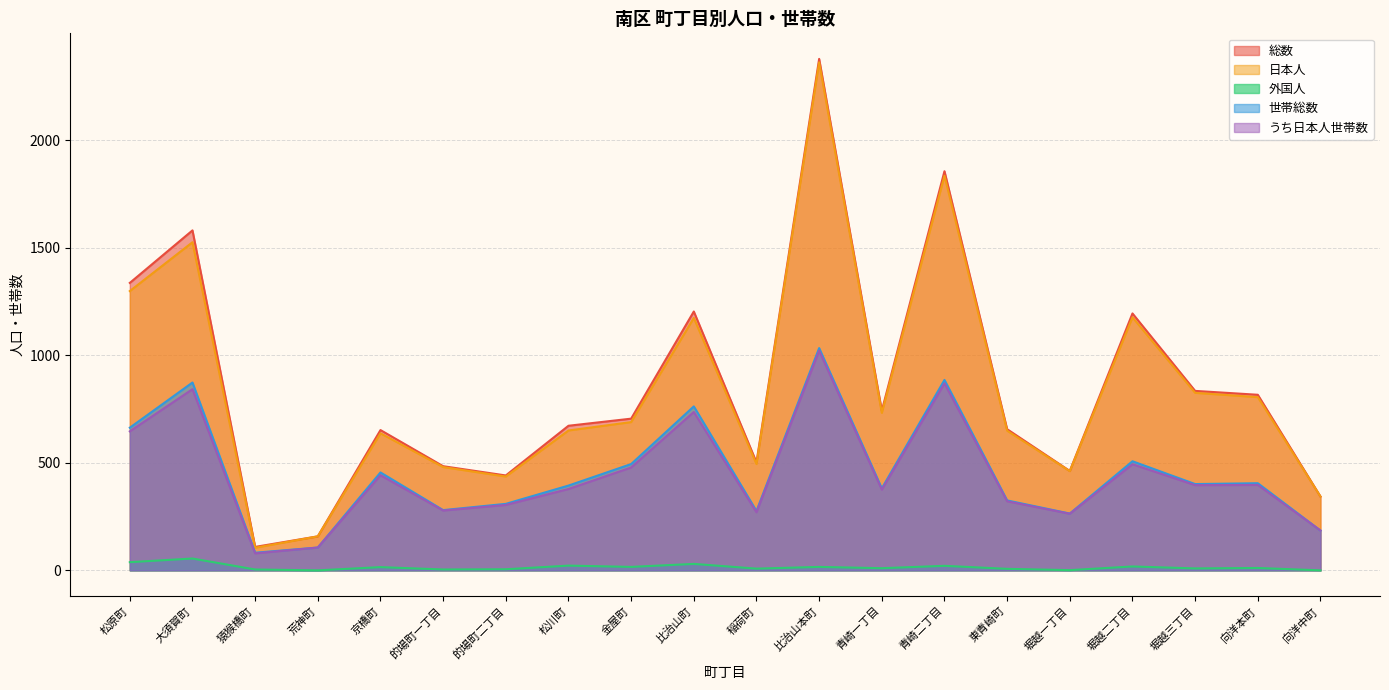

Does the chart have visible grid lines?

Yes